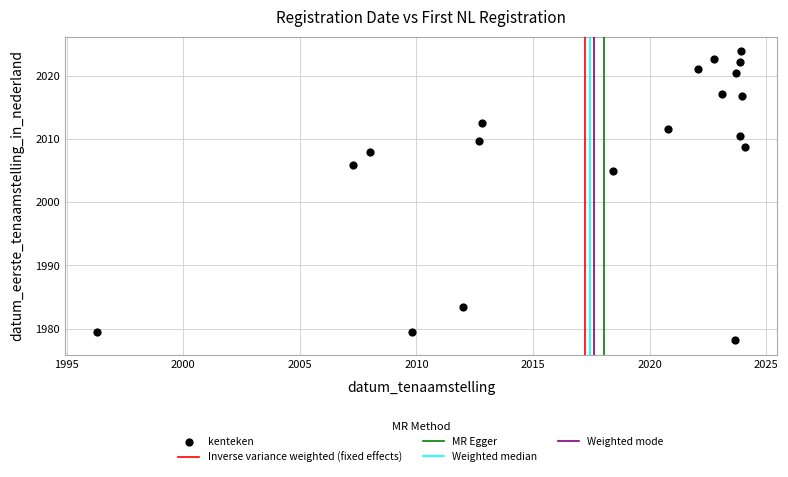

What Y value in the scatter plot is closest to 2001?

2005.0